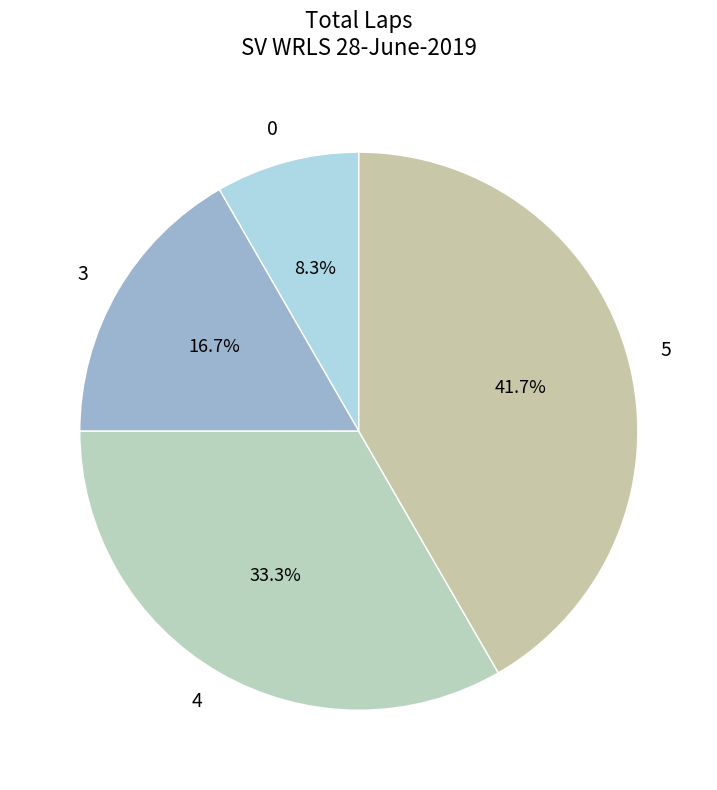

Do 0 and 4 together represent more than half of the pie?

No